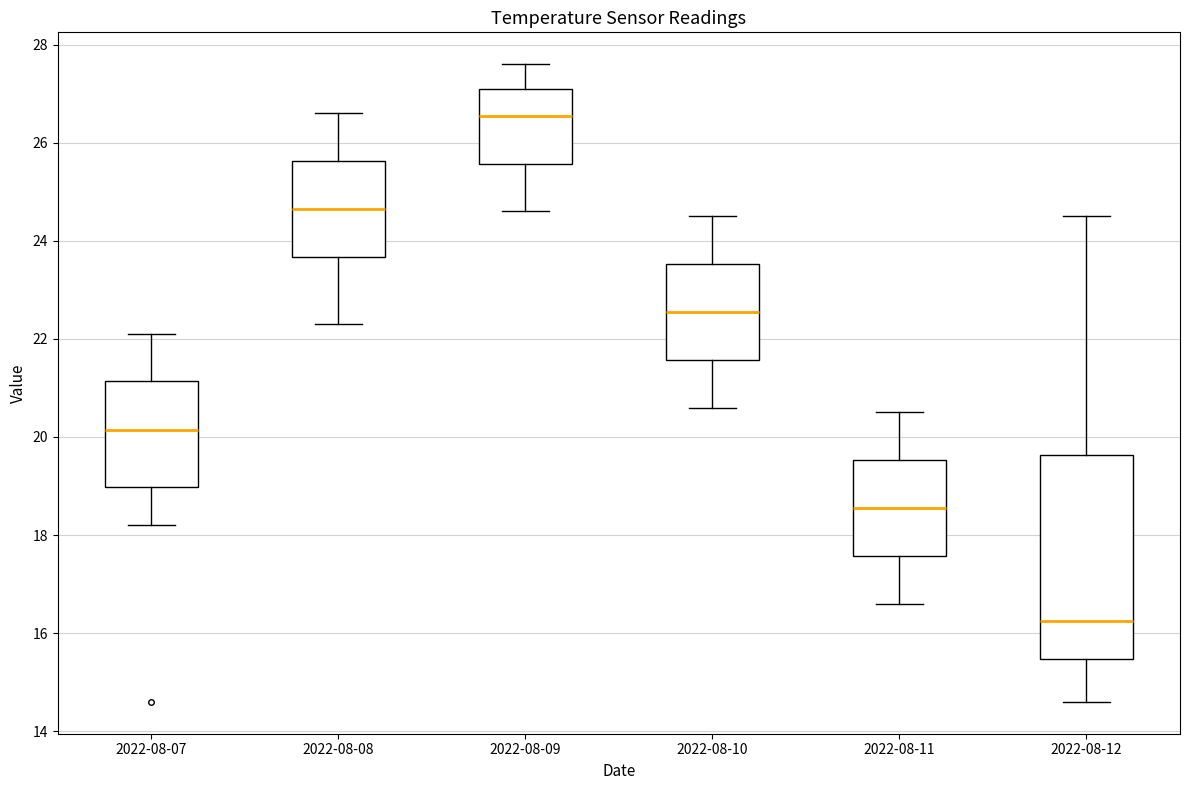

Which box is the tallest, from its lower edge to its upper edge?

2022-08-12